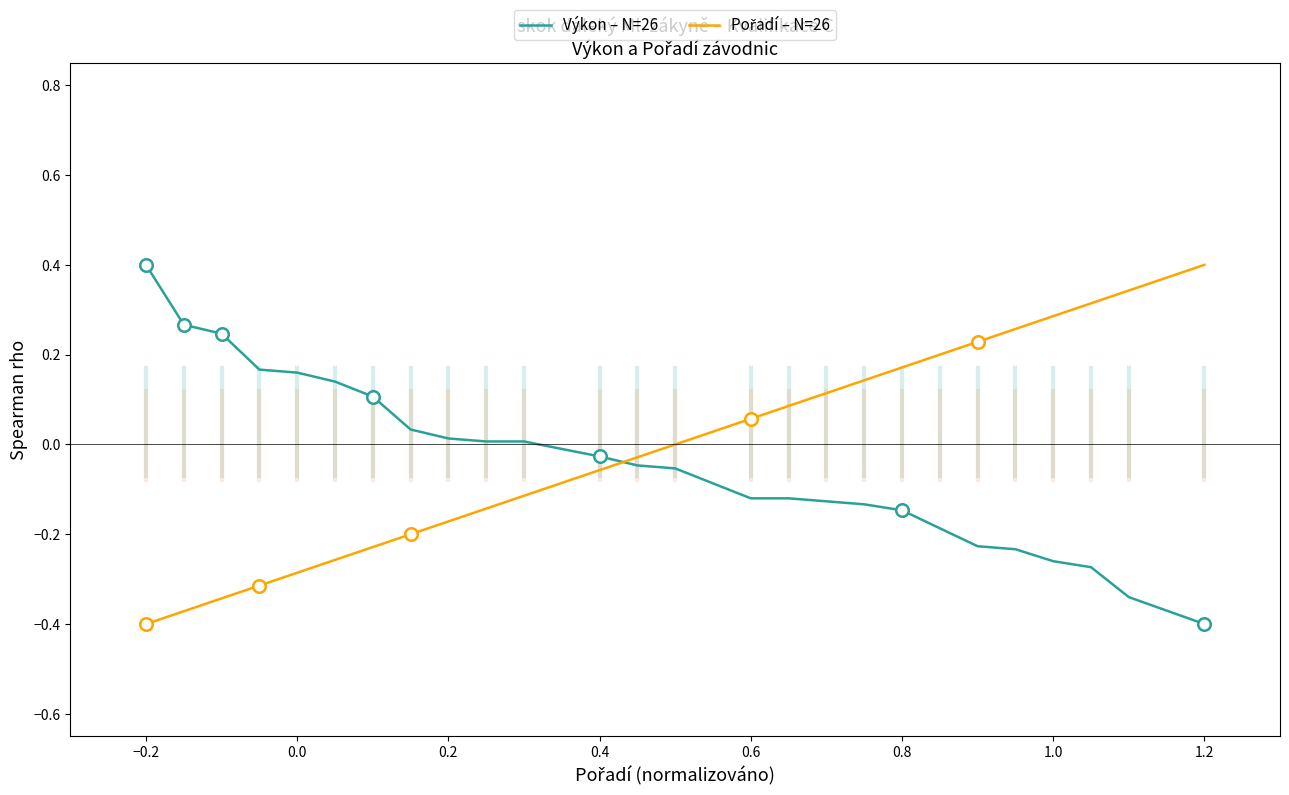

What is the difference between the maximum and minimum values in the Výkon – N=26 series?

0.8